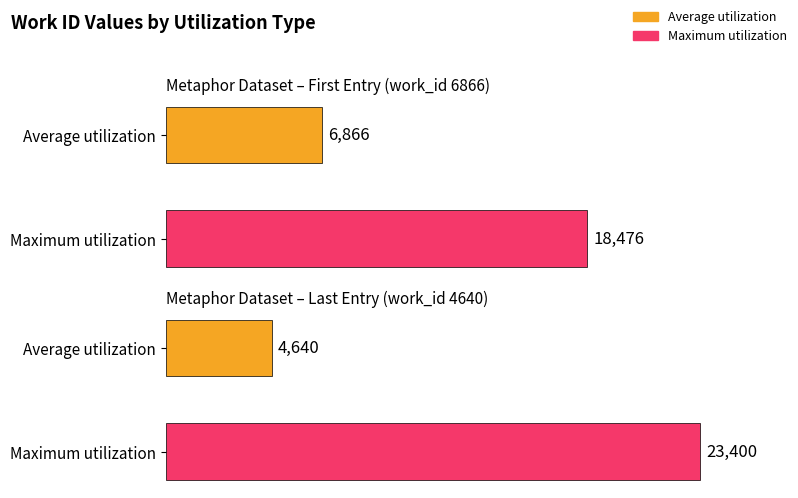

Which series has the widest spread of values?

Maximum utilization